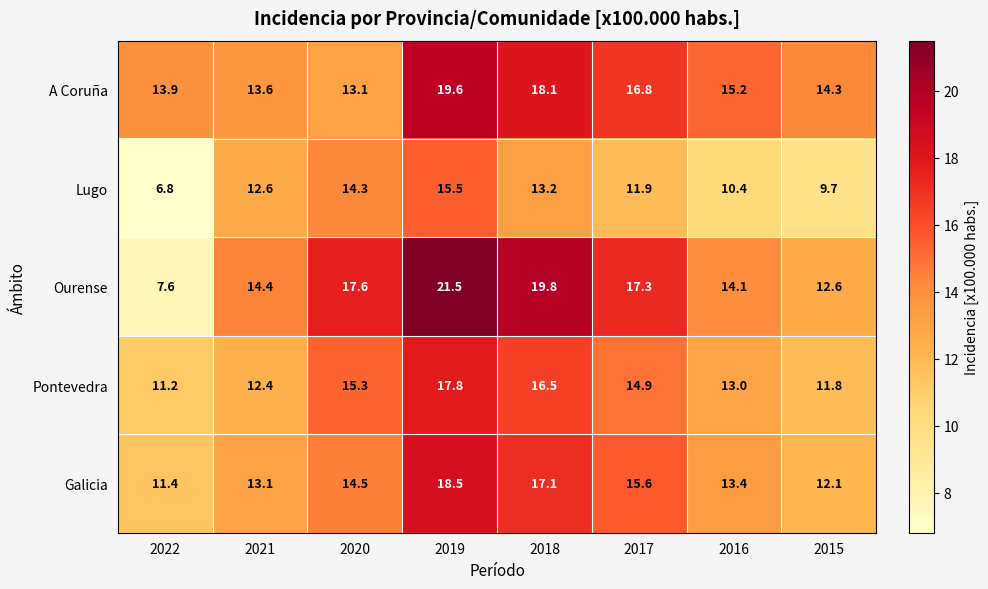

Is it true that A Coruña equals 22.7 at 2021?

False